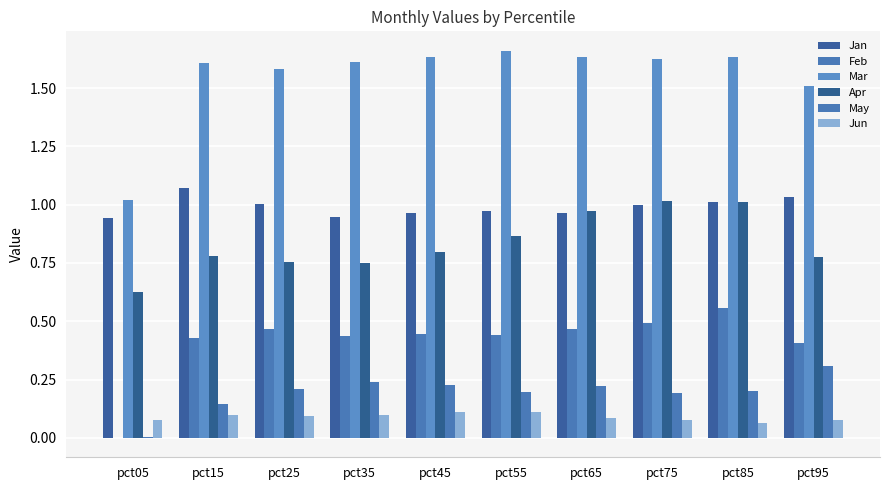

What is the total value across all series at pct45?

4.2